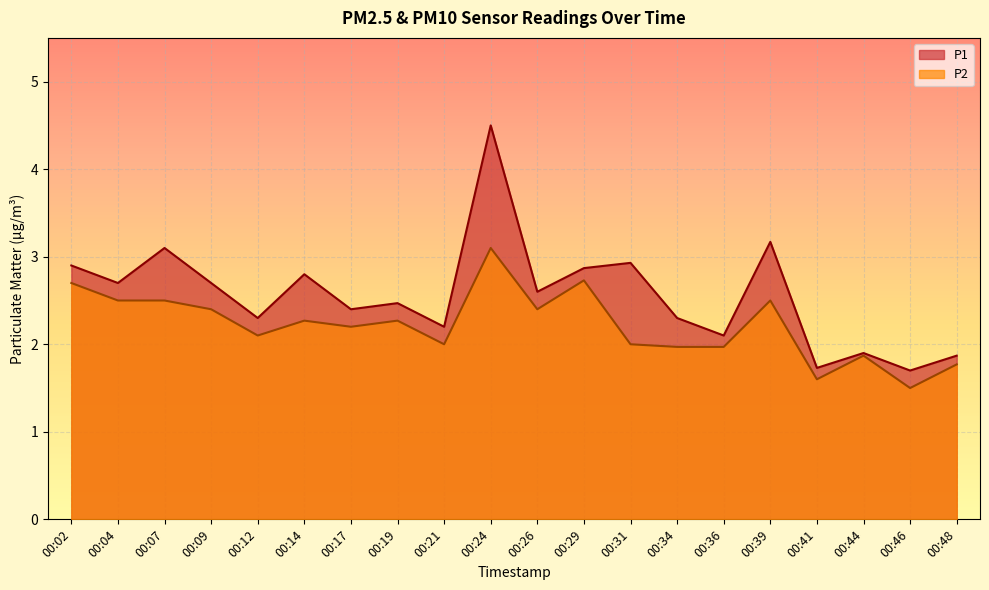

How many series are shown in this chart?

2